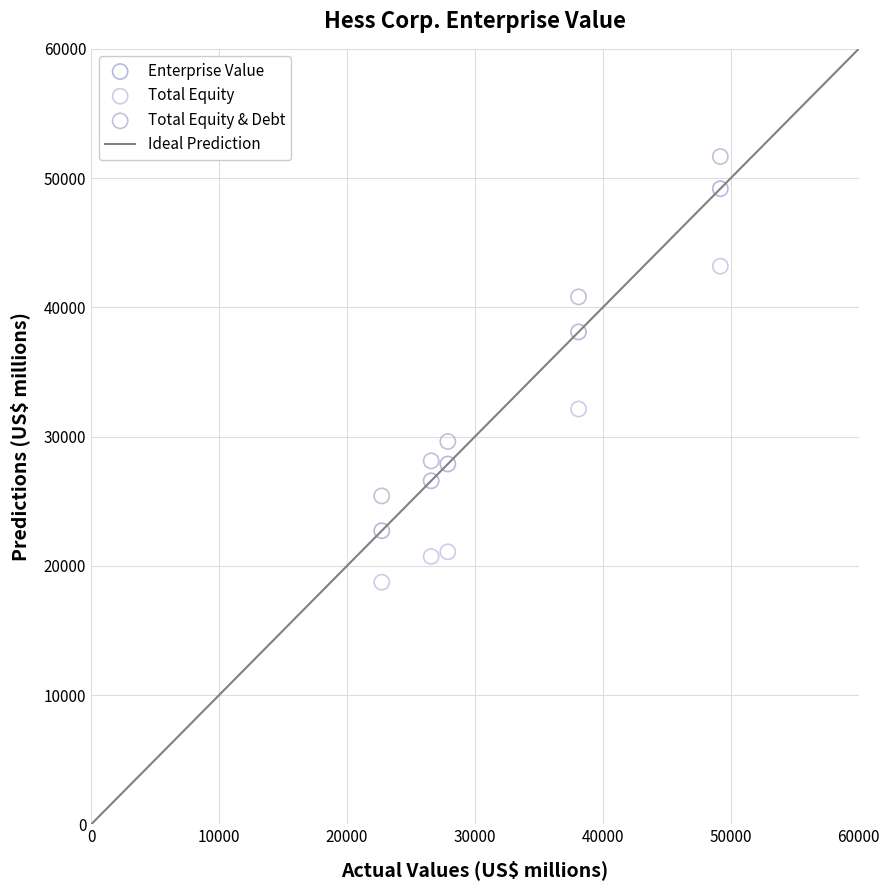

Which series contains the lowest Y value?

Total Equity